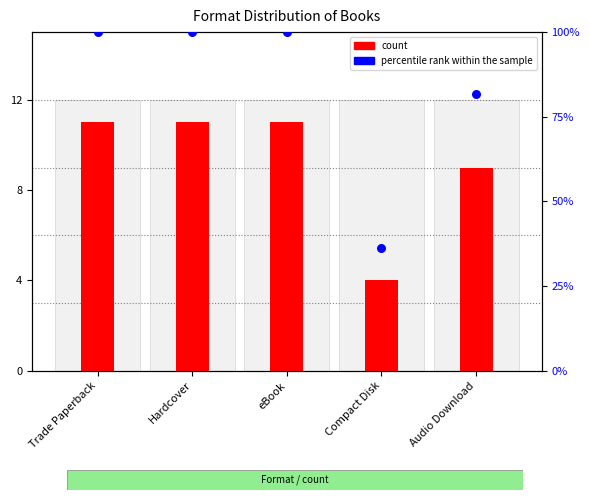

Which series reaches the maximum Y coordinate?

percentile rank within the sample